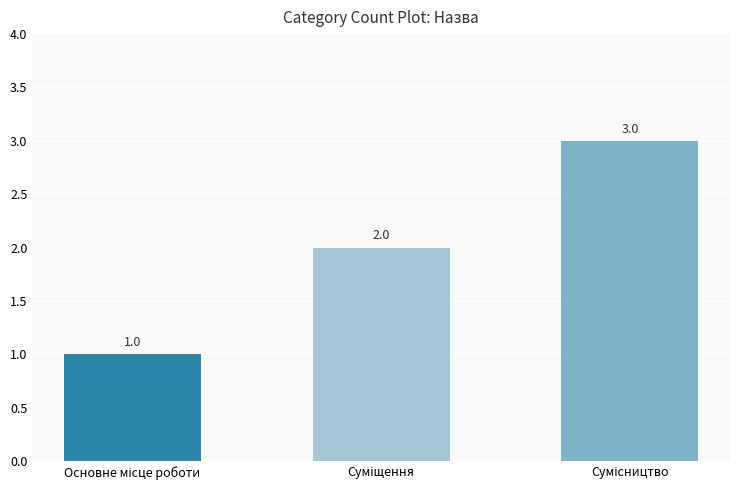

What is the sum of all values?

6